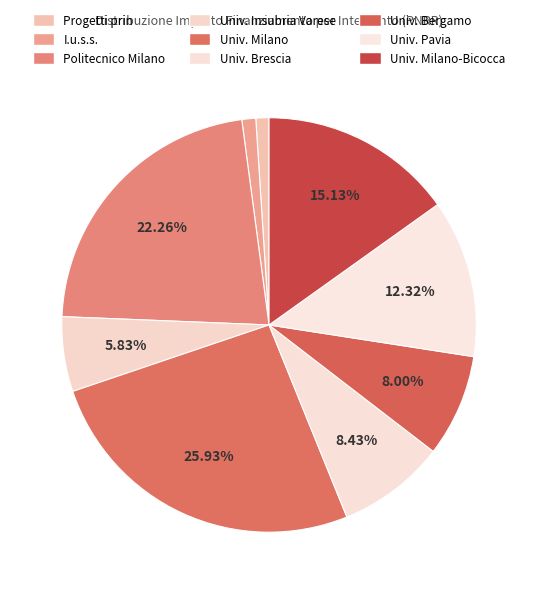

How many segments does this pie chart have?

9